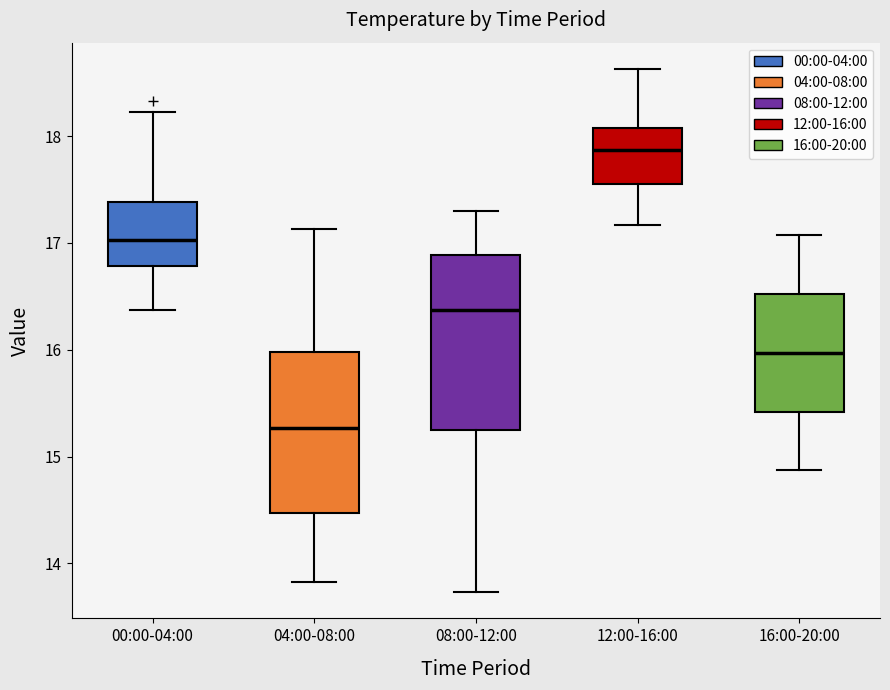

Reading left to right, transcribe this box plot: for each box, give where its median line is, the range the box spans, and where its two whiskers end, as read against the y-axis. The values are not printed on the chart, so give them approximately, as read against the axis.

00:00-04:00: median 17.0, box 16.8 to 17.4, whiskers 16.4 to 18.2
04:00-08:00: median 15.3, box 14.5 to 16.0, whiskers 13.8 to 17.1
08:00-12:00: median 16.4, box 15.3 to 16.9, whiskers 13.7 to 17.3
12:00-16:00: median 17.9, box 17.6 to 18.1, whiskers 17.2 to 18.6
16:00-20:00: median 16.0, box 15.4 to 16.5, whiskers 14.9 to 17.1